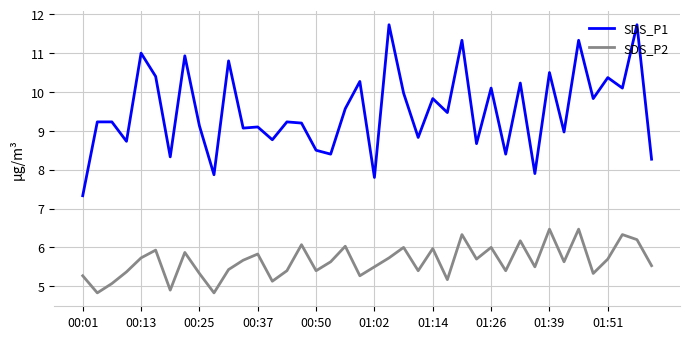

Which series has the widest spread of values?

SDS_P1